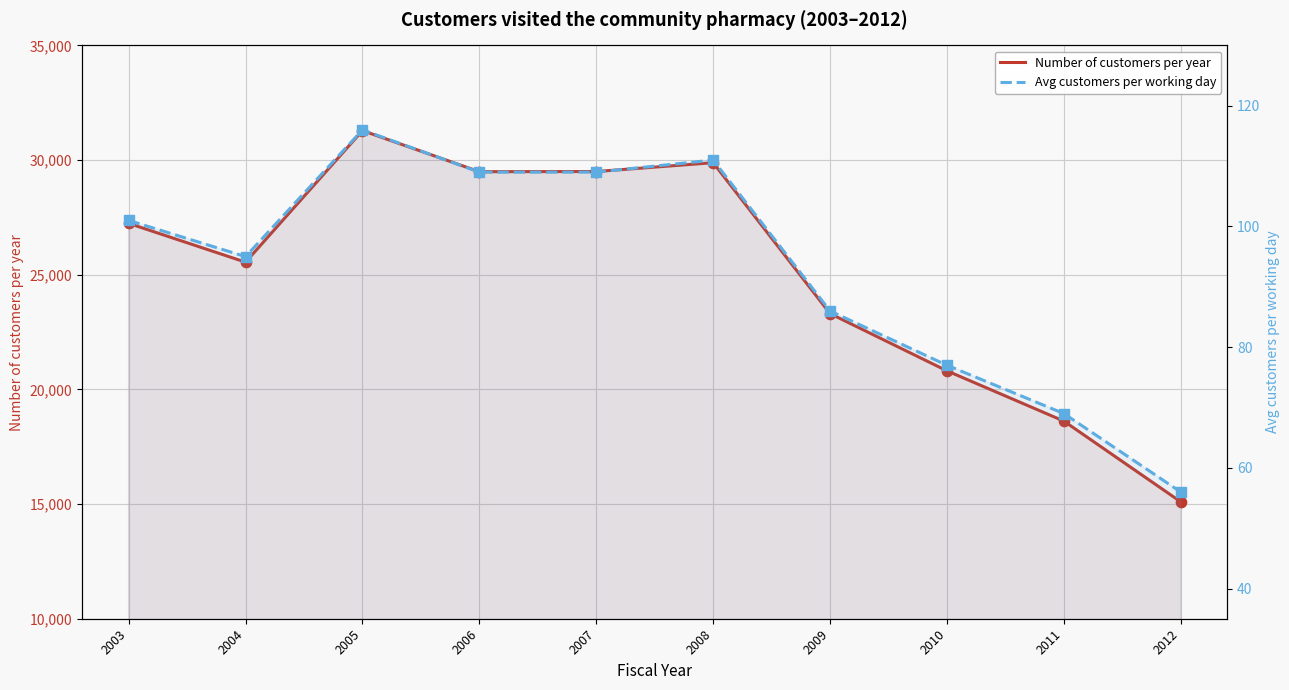

What is the total value across all series at 2012?

15155